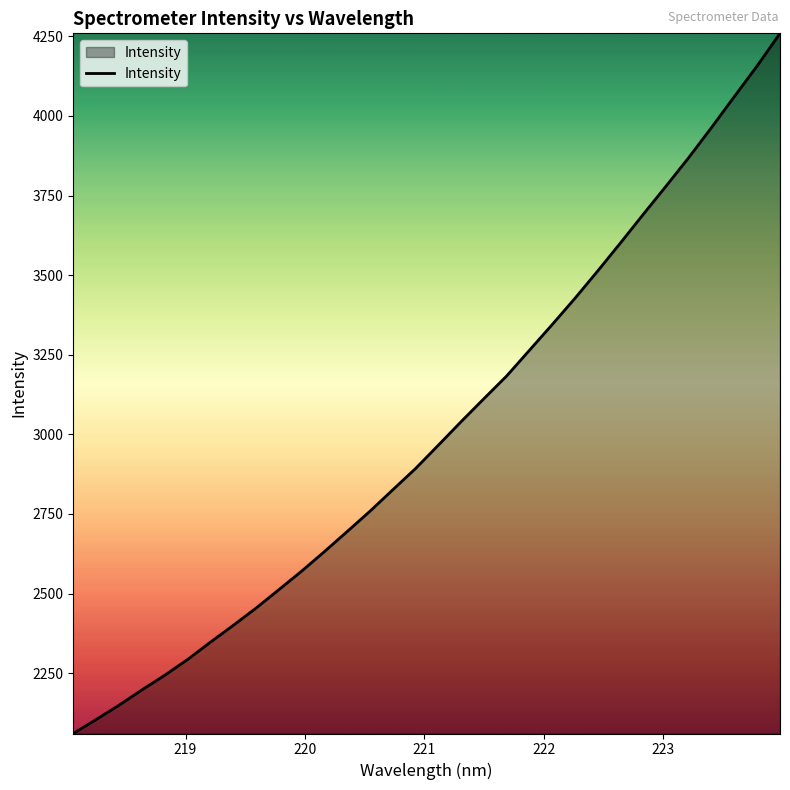

What is the smallest value displayed?

2060.5